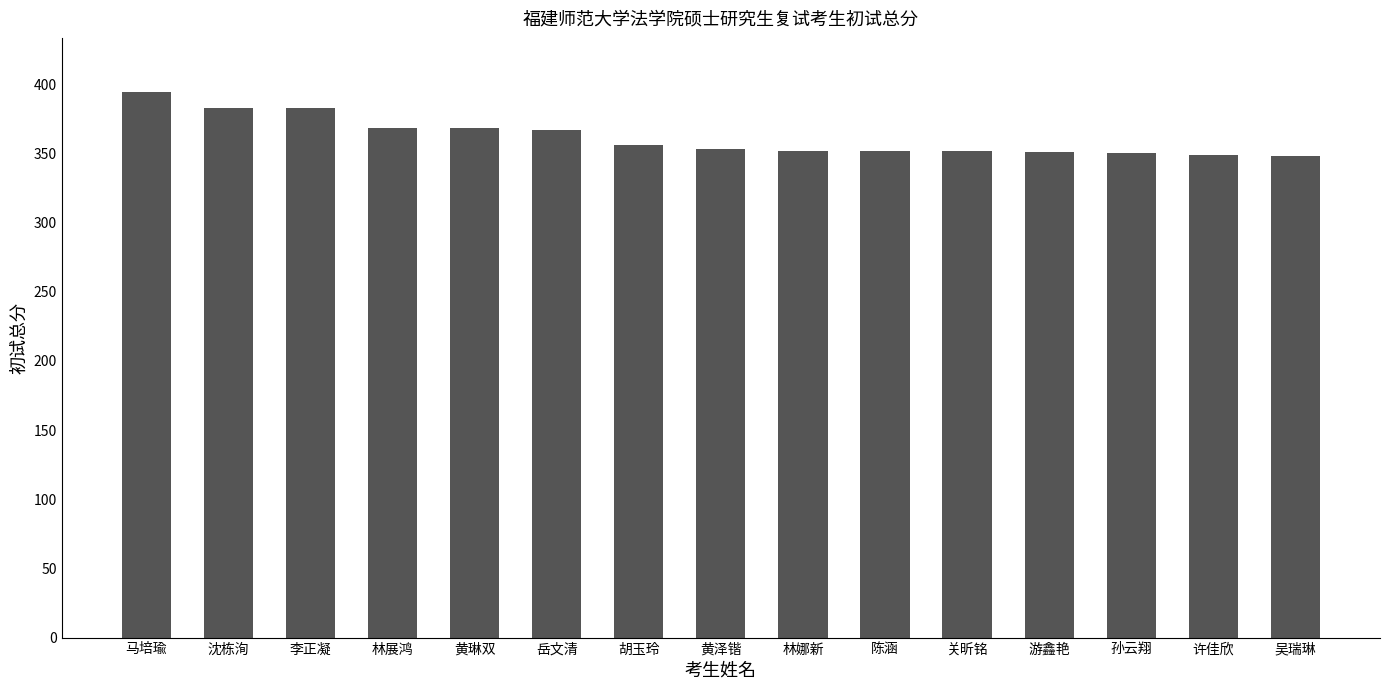

What is the label of the 1st bar from the right?

吴瑞琳